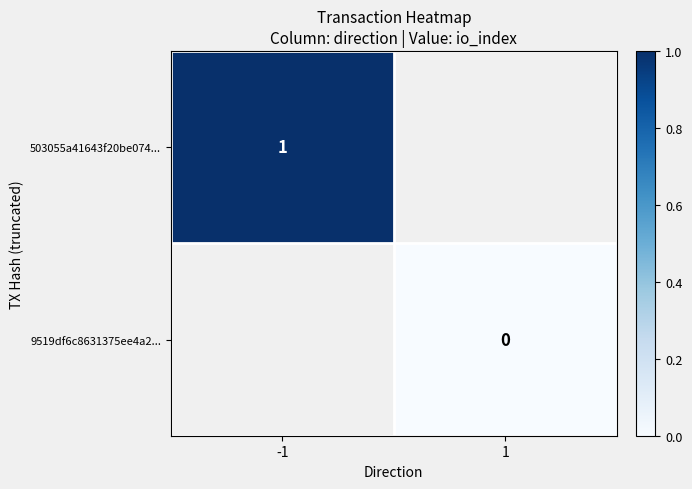

The value of 503055a41643f20be074... at -1 is 0. True or false?

False